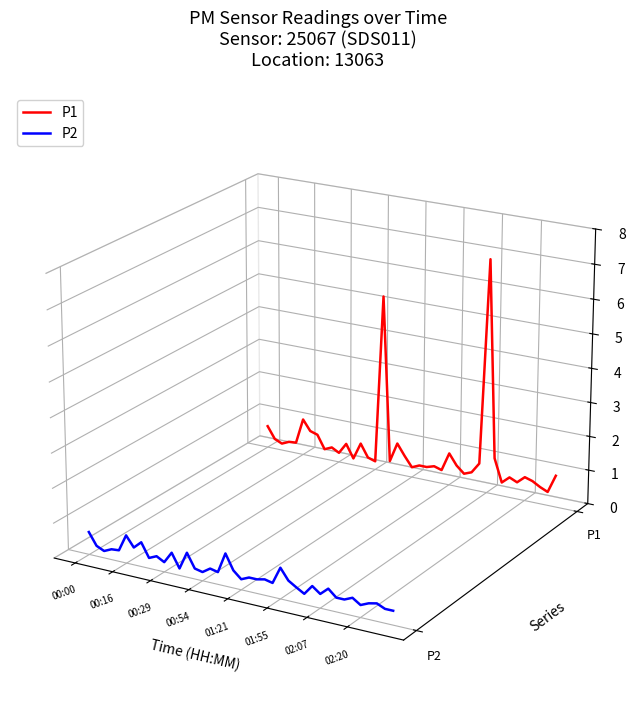

The P1 series shows -0.0 at 37. True or false?

False